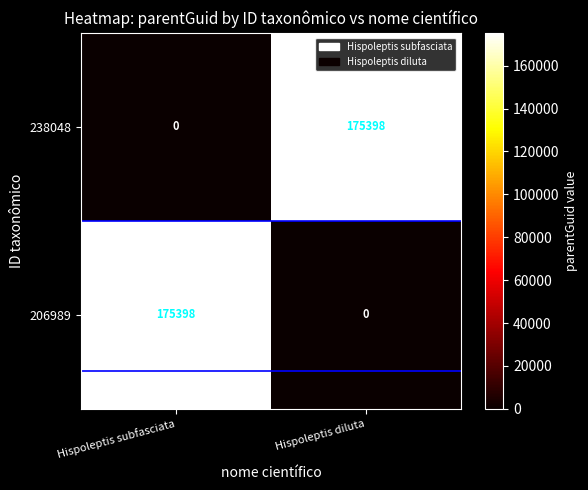

At Hispoleptis diluta, list the series in order from largest to smallest.

238048, 206989